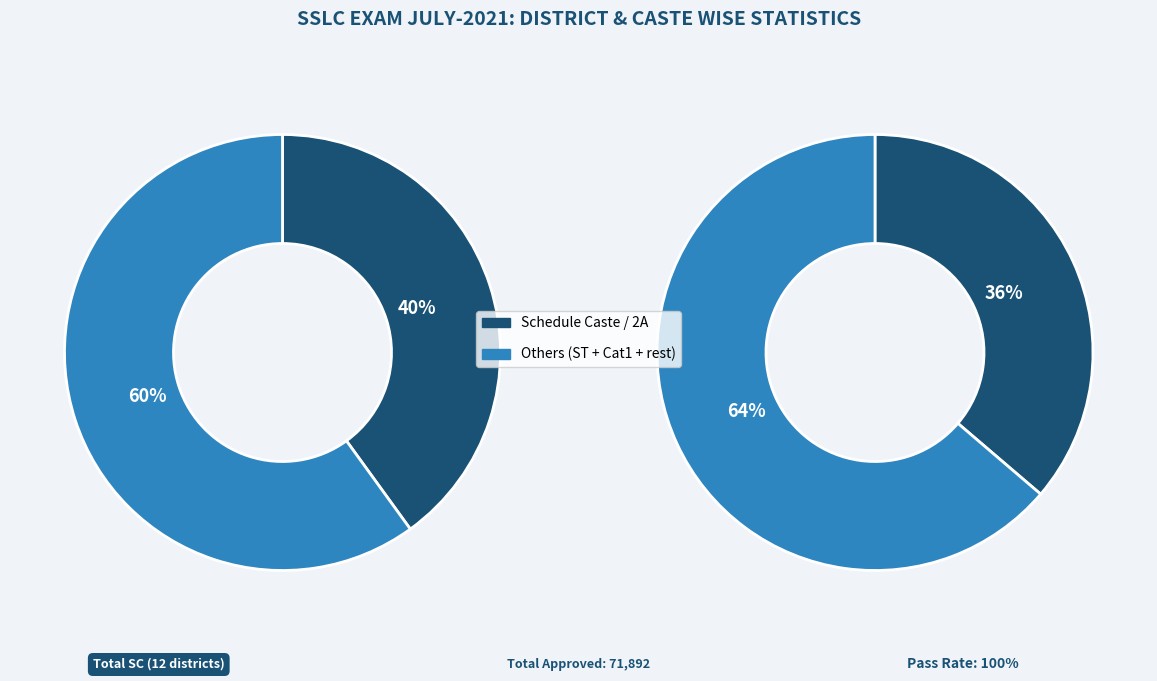

Is it true that KOLAR is 1% of the pie?

False